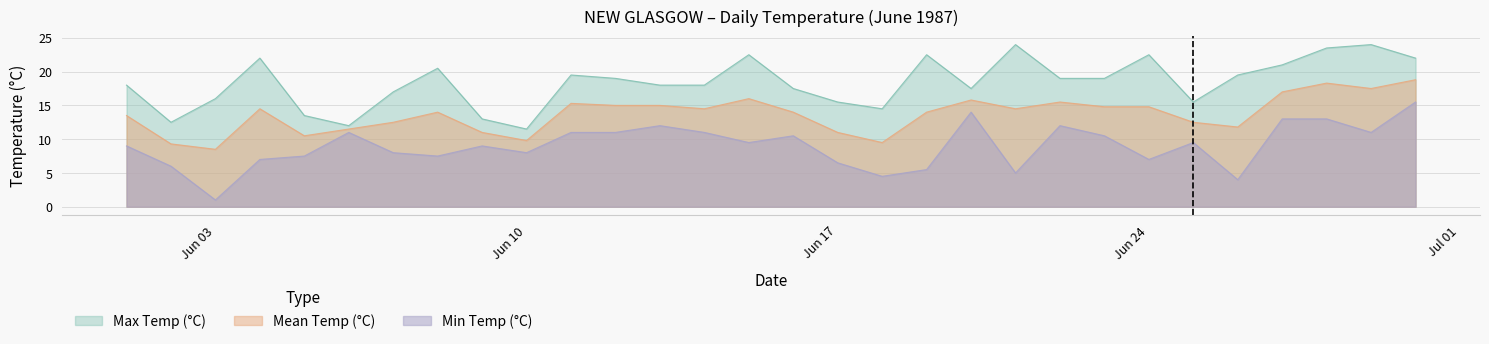

At which label does Min Temp (°C) reach its peak?

1987-06-30